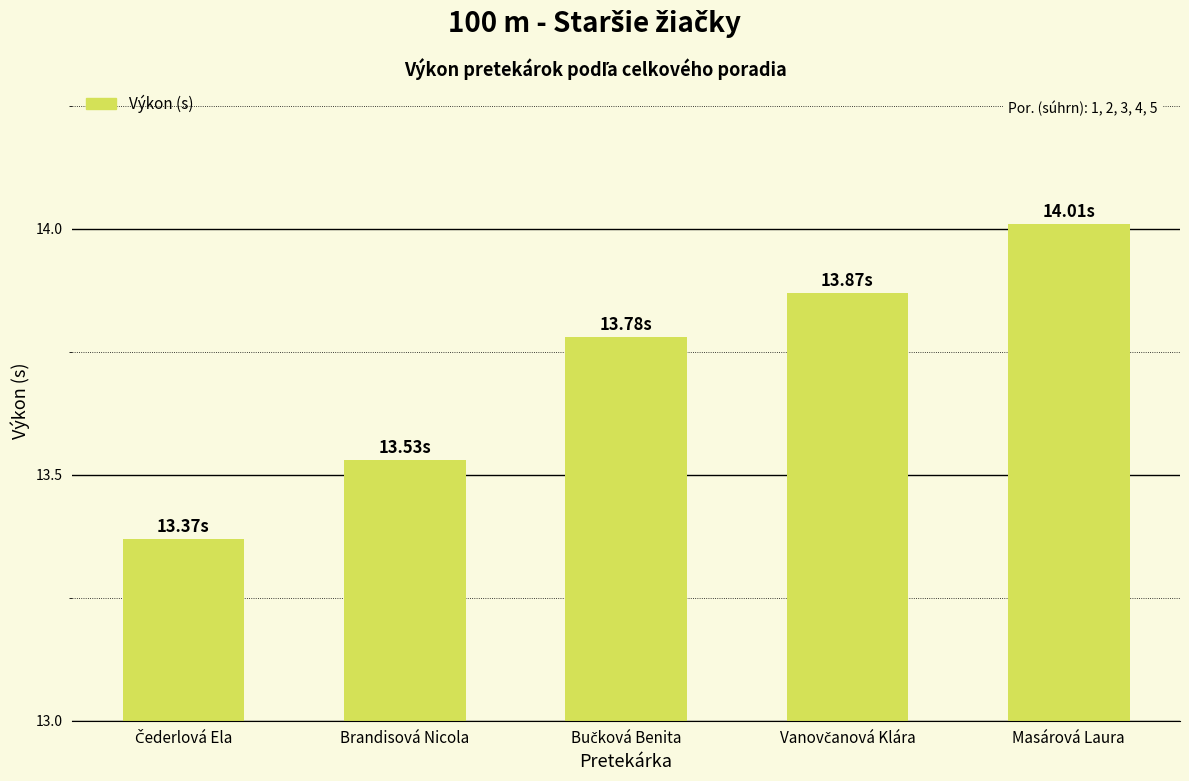

What is the label of the 2nd bar from the left?

Brandisová Nicola